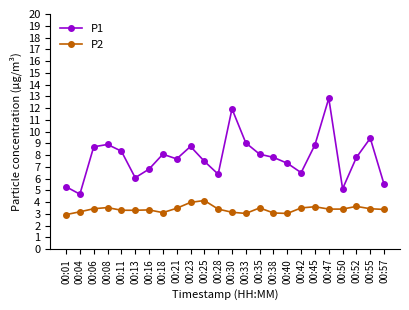

What is the difference between the P1 values at 00:23 and 00:45?

0.1